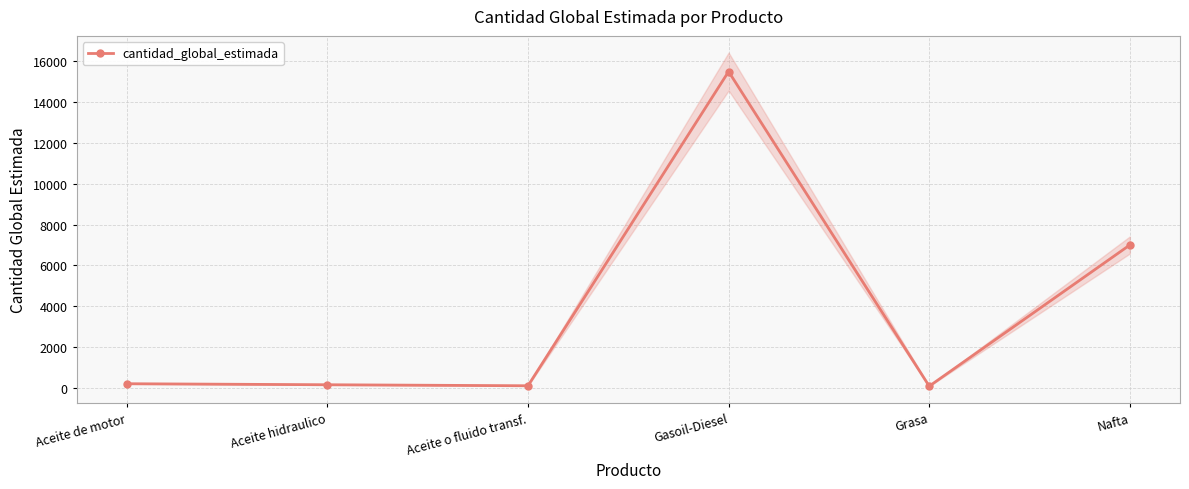

Reading left to right, extract all data points from this chart.

Aceite de motor=200	Aceite hidraulico=150	Aceite o fluido transf.=100	Gasoil-Diesel=15500	Grasa=80	Nafta=7000